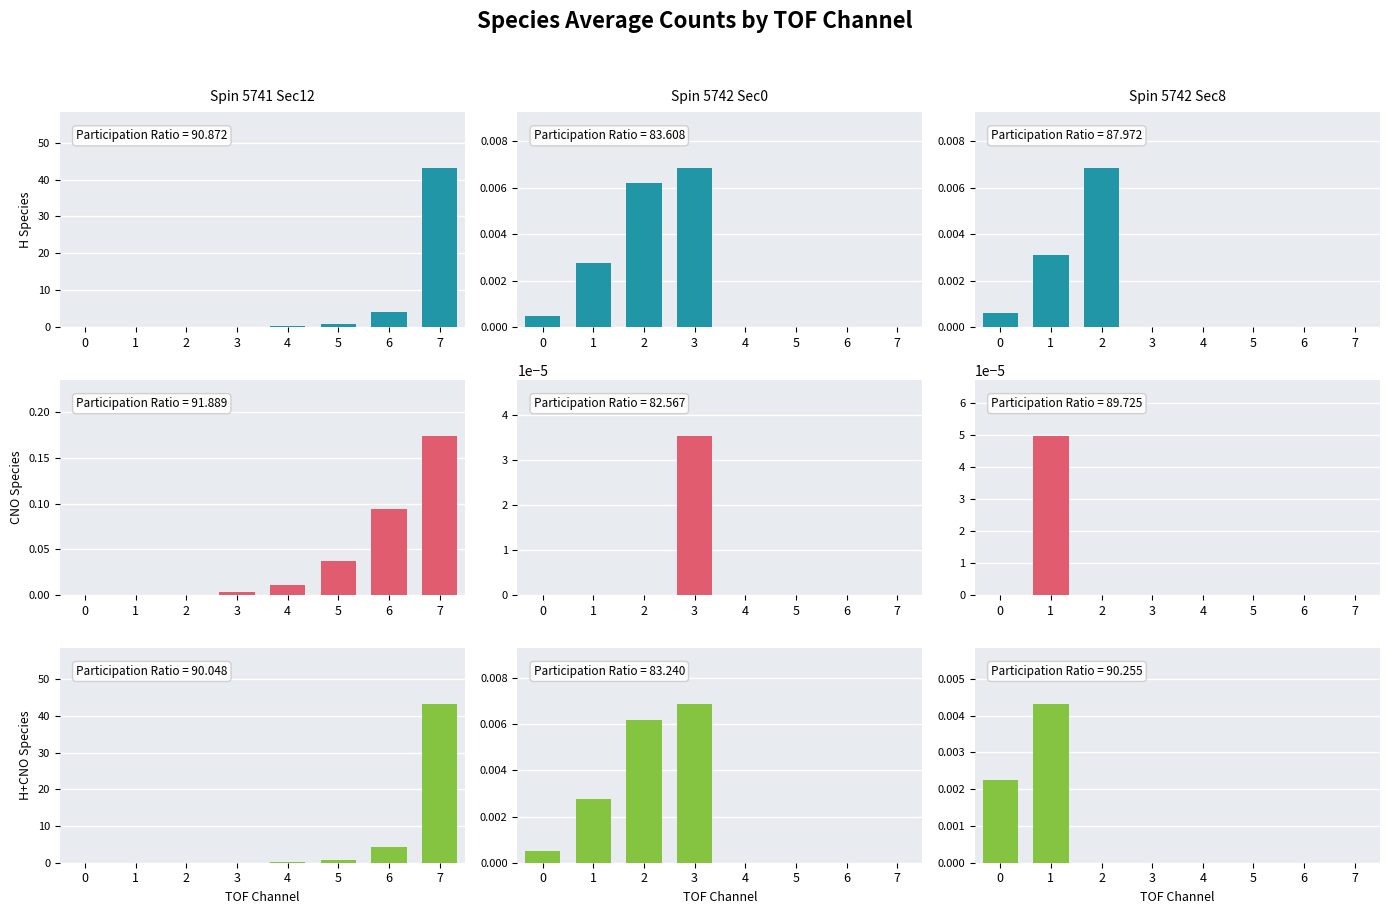

What is the difference between the maximum and minimum values in the CNO series?

0.2